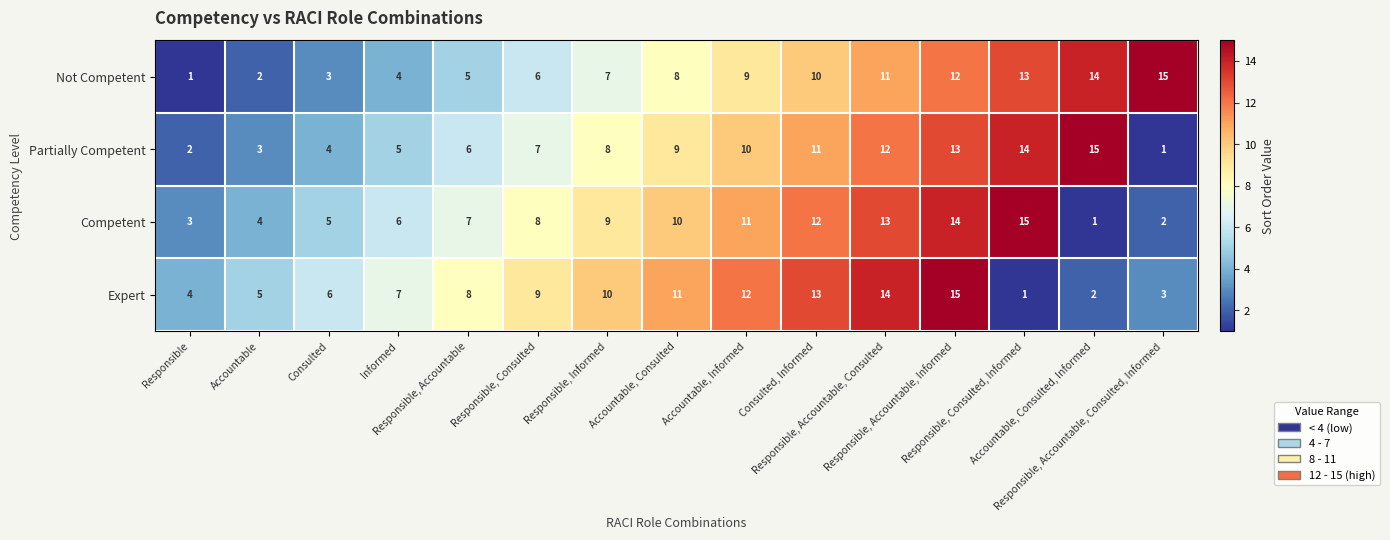

What is the difference between the second highest and second lowest values in the Expert series?

12